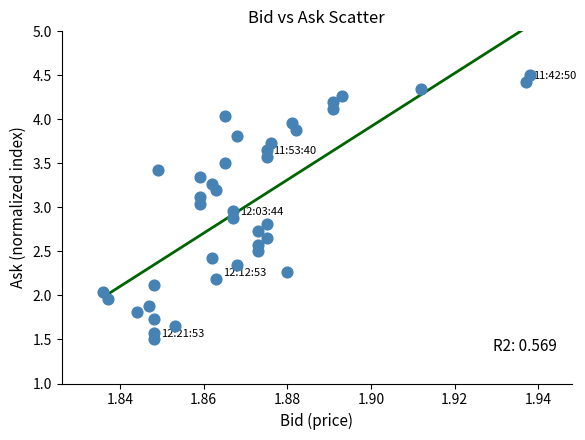

What is the range of Y values (max minus min)?

3.0